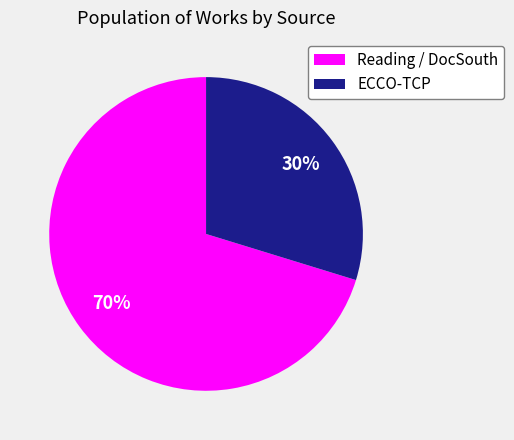

What is the ratio of the value at ECCO-TCP to the value at Reading / DocSouth?

0.4